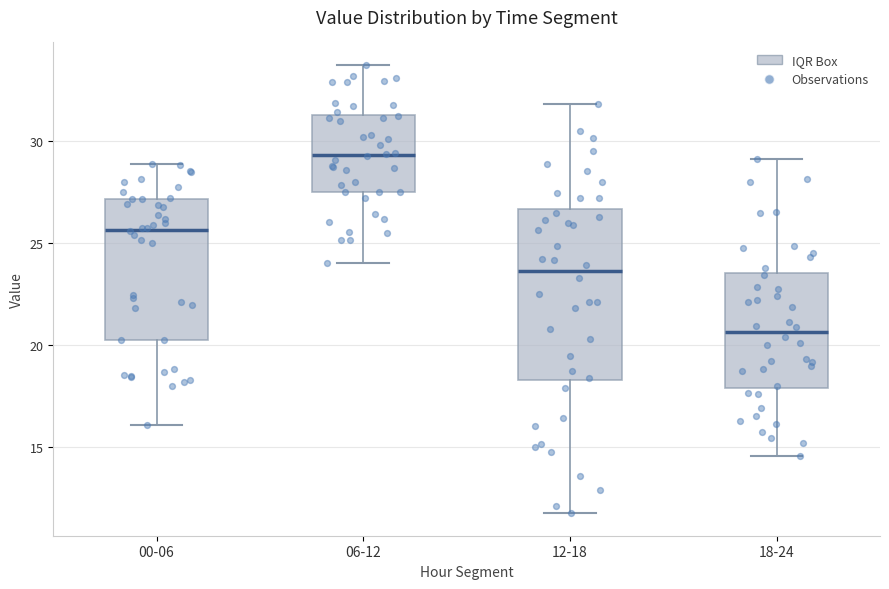

Which box has the highest median line?

06-12